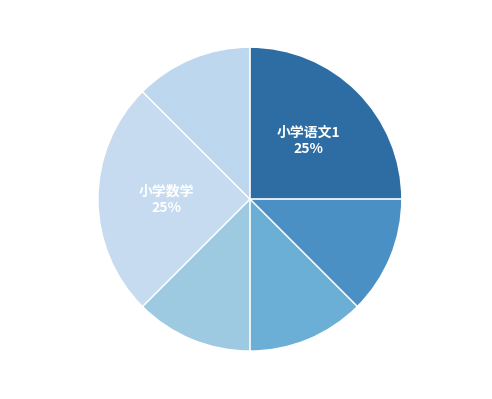

Which has a higher value, 小学数学 or 小学英语?

小学数学